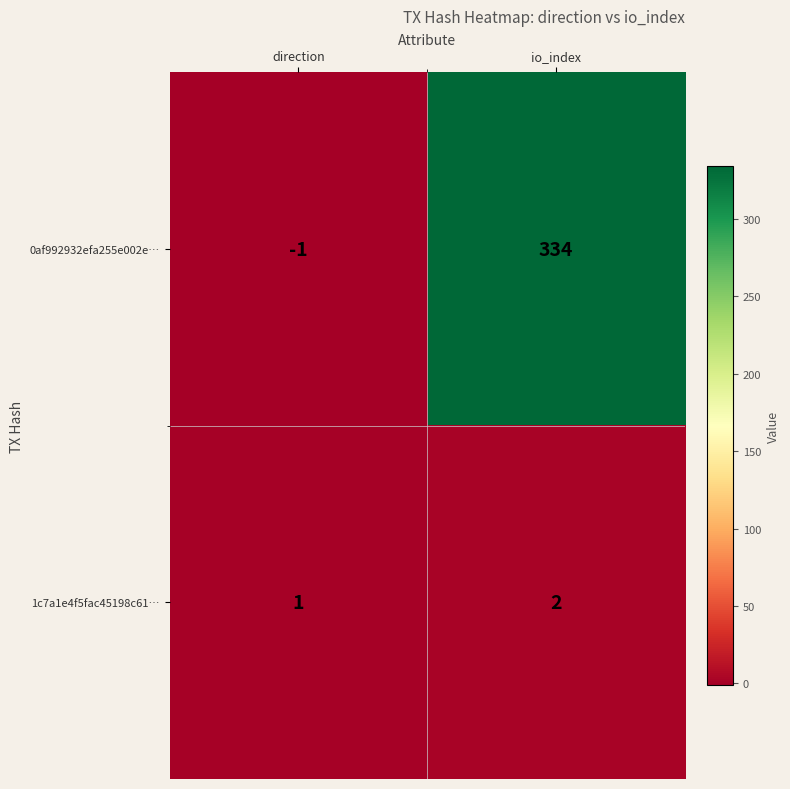

Which series changed the most between direction and io_index?

0af992932efa255e002e…